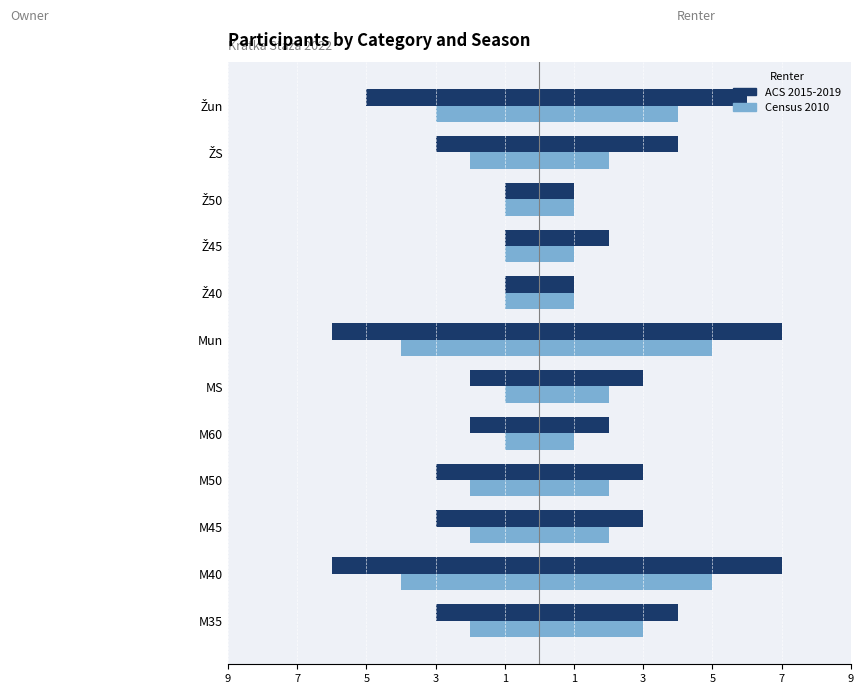

Does the chart contain stacked bars?

No